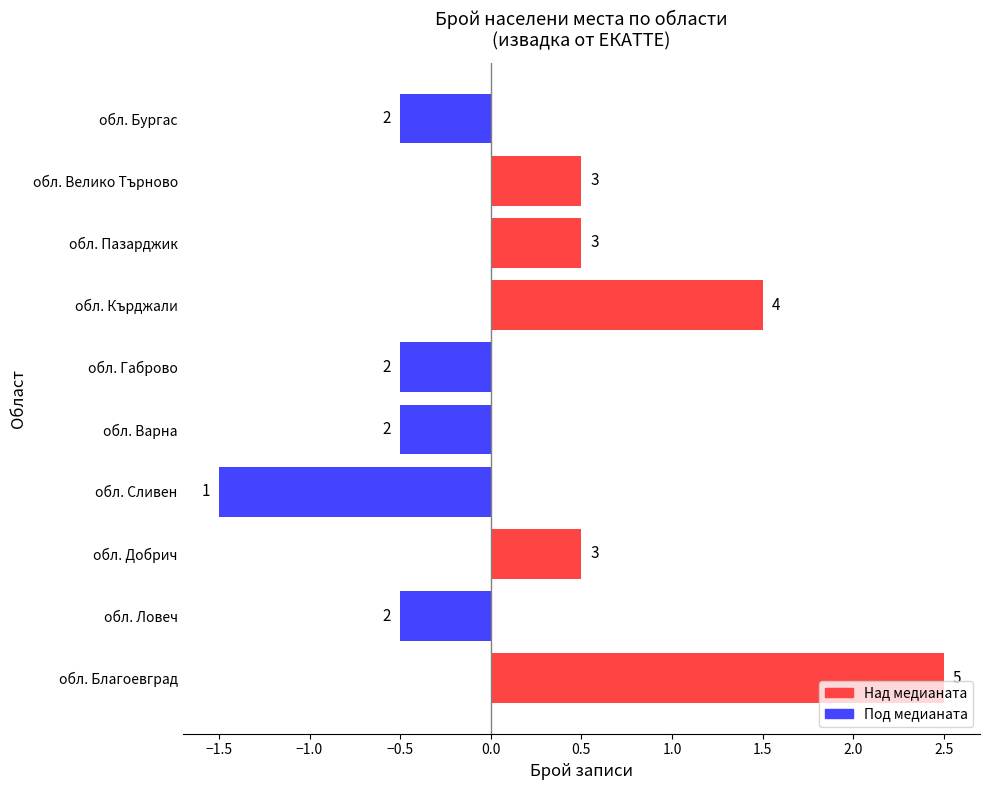

Are the bars horizontal?

Yes